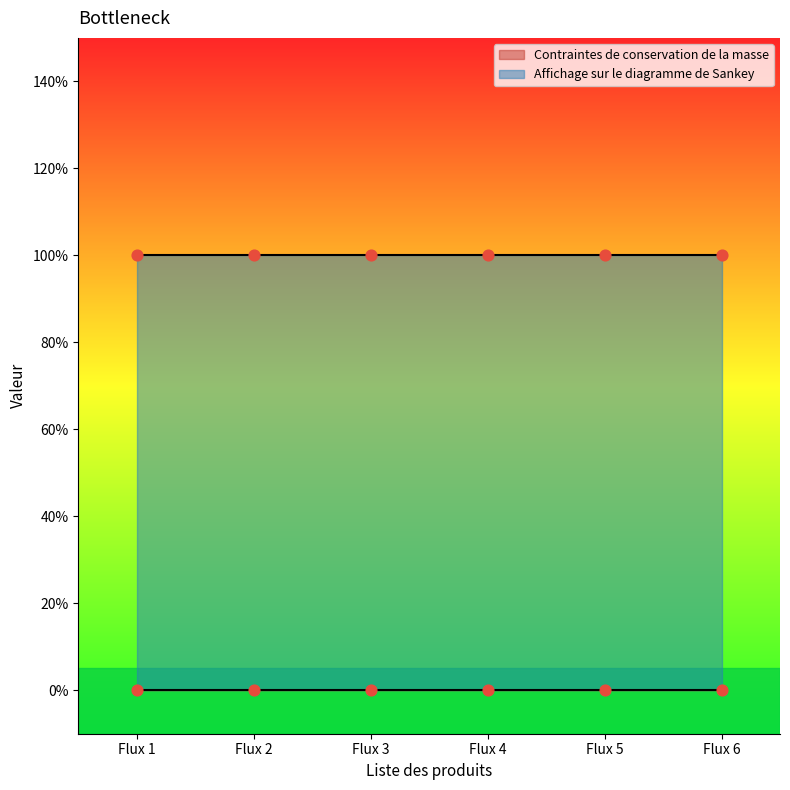

At how many categories does at least one series exceed 0?

6